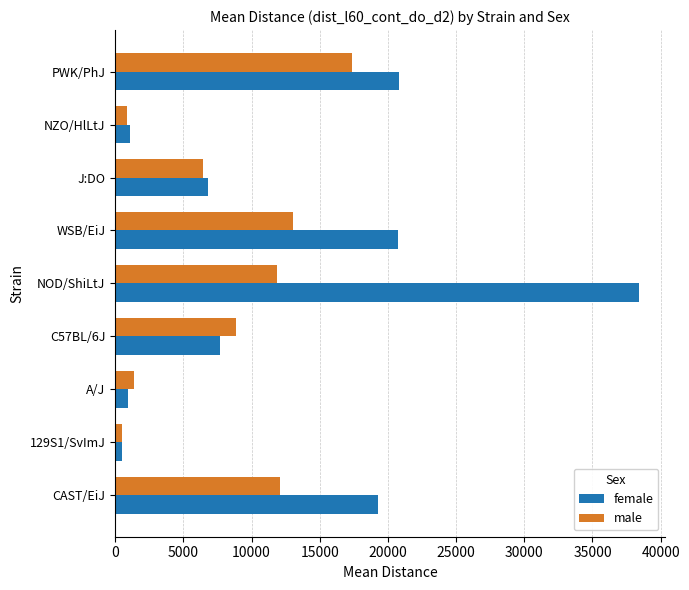

How many categories are shown in the chart?

9